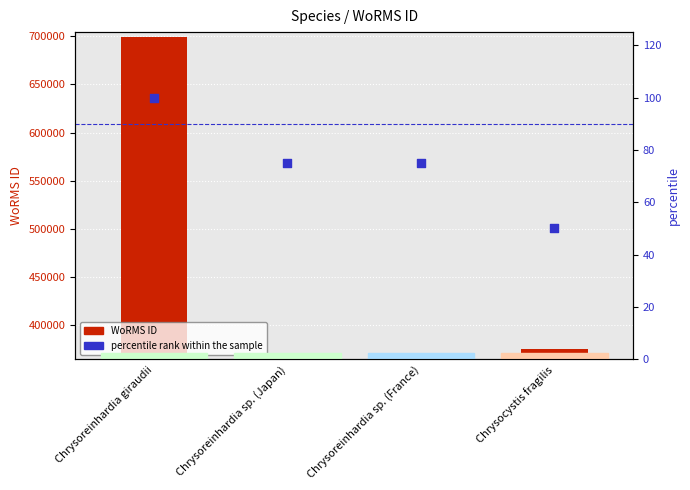

Which series has the widest spread of Y values?

WoRMS ID